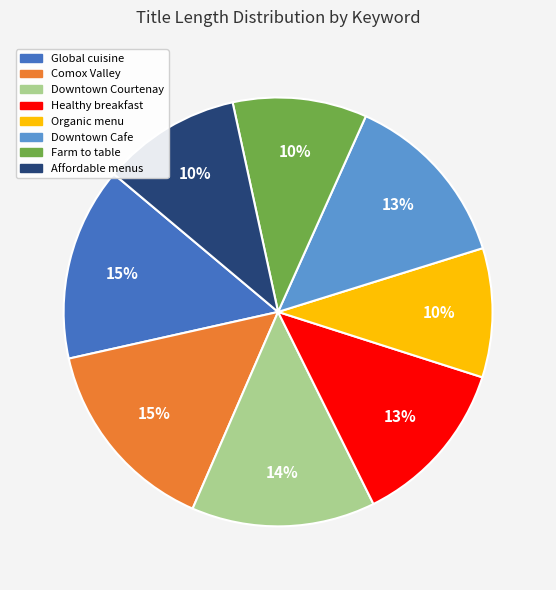

Count the number of slices in the pie.

8